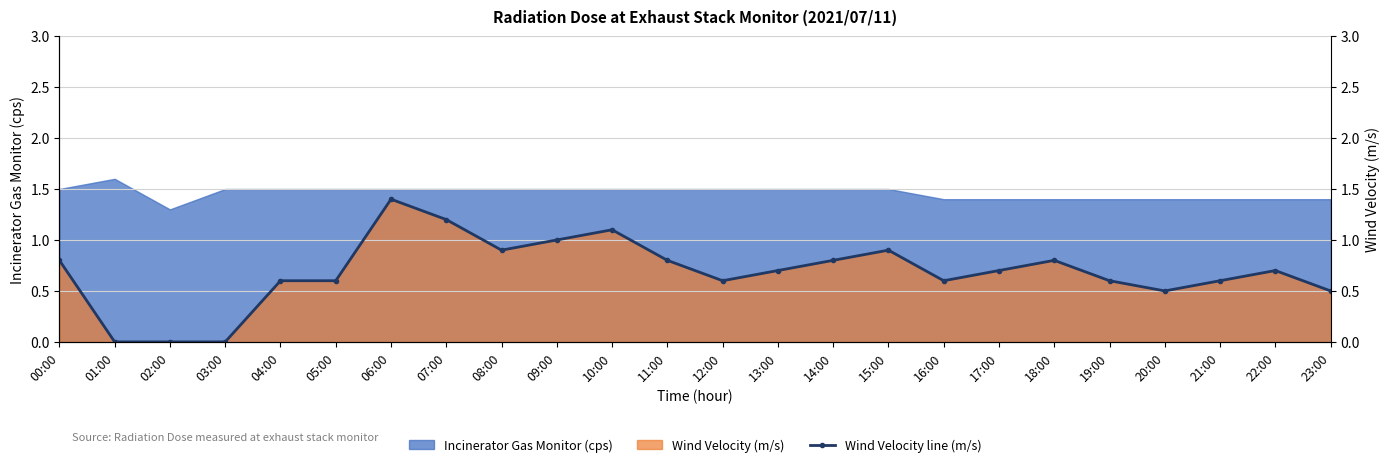

What is the difference between the values at 19:00 and 08:00?

0.3